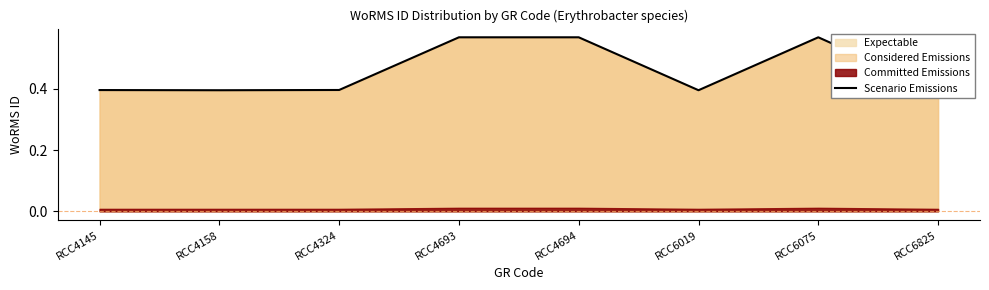

Does the chart have visible grid lines?

No